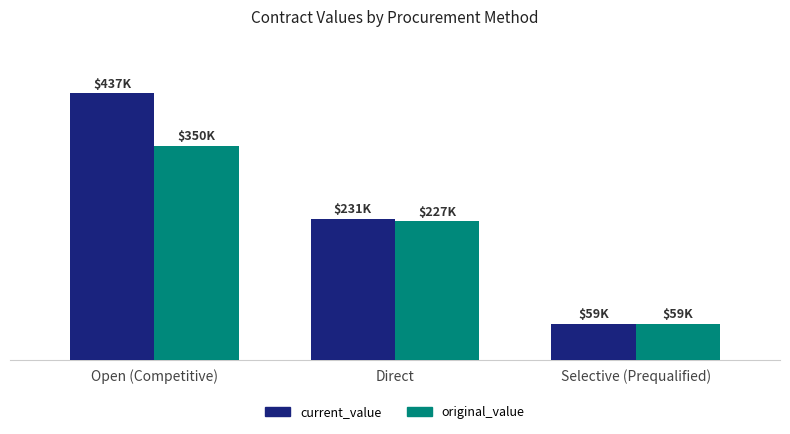

At which label is current_value closest to 248051?

Direct